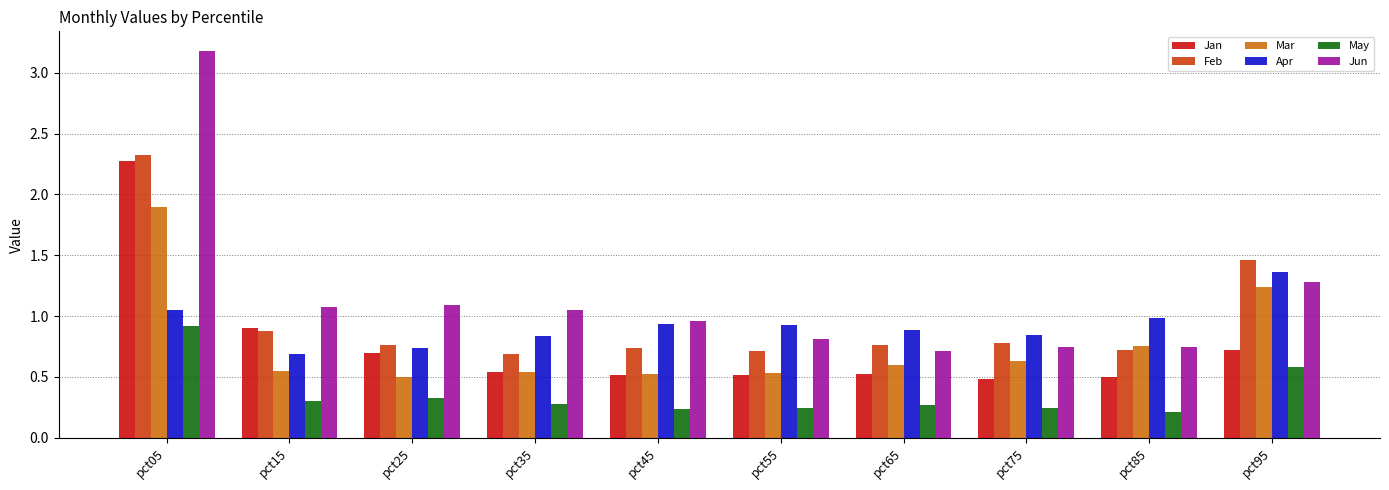

How many groups of bars are there?

10